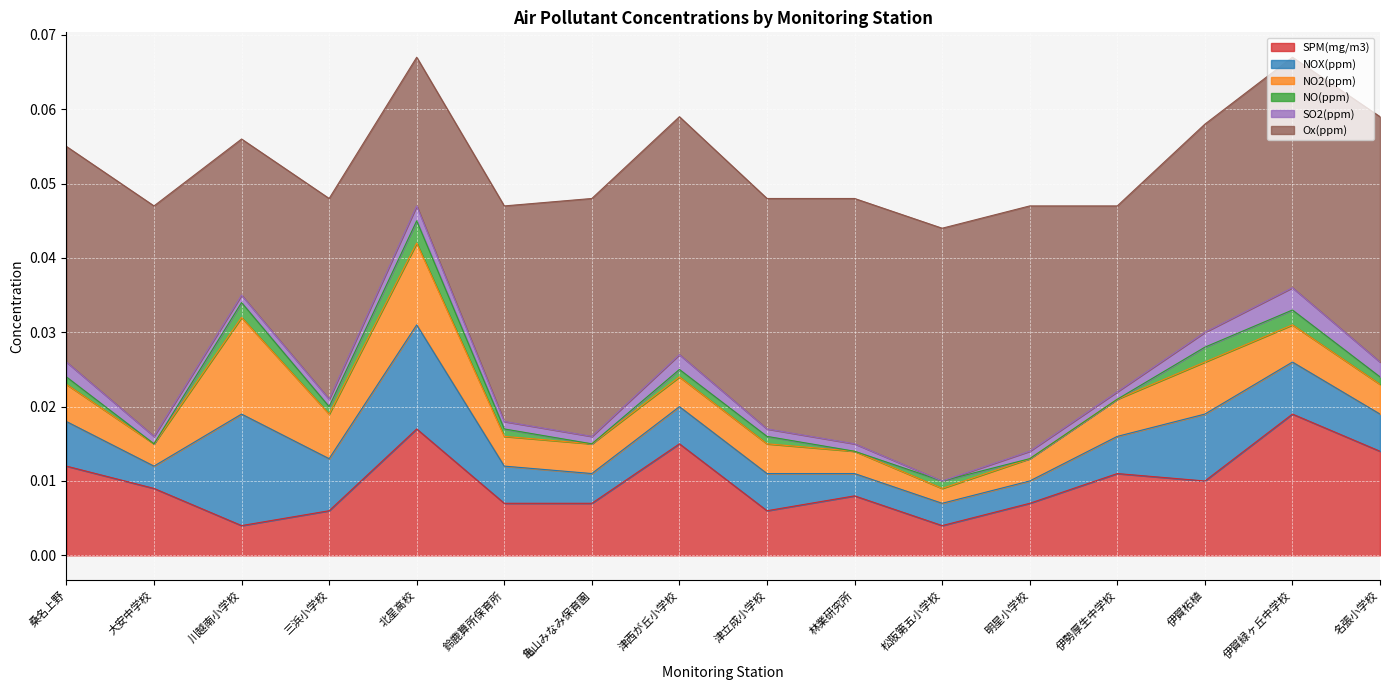

What is the label of the 11th point from the right?

鈴鹿算所保育所